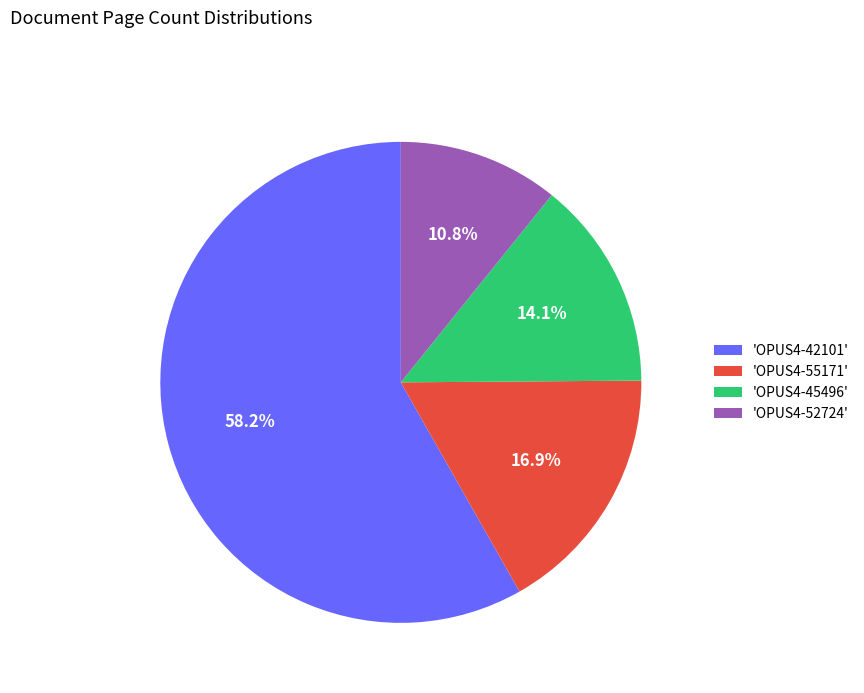

Is there a majority slice in this chart?

Yes